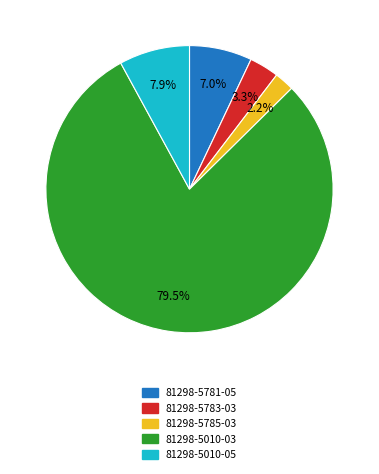

Is the sum of 81298-5781-05 and 81298-5010-05 greater than half?

No